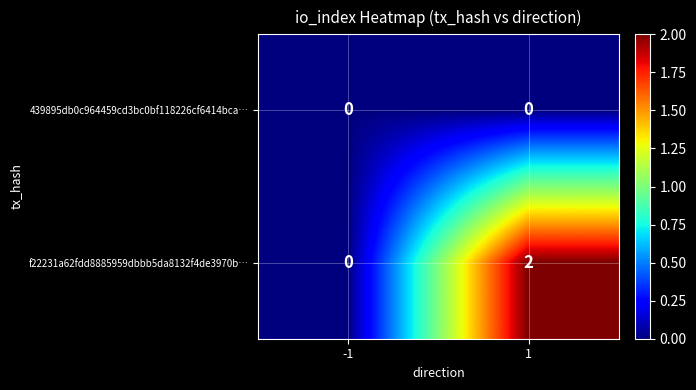

How many values in the f22231a62fdd8885959dbbb5da8132f4de3970b… series are below 2?

1